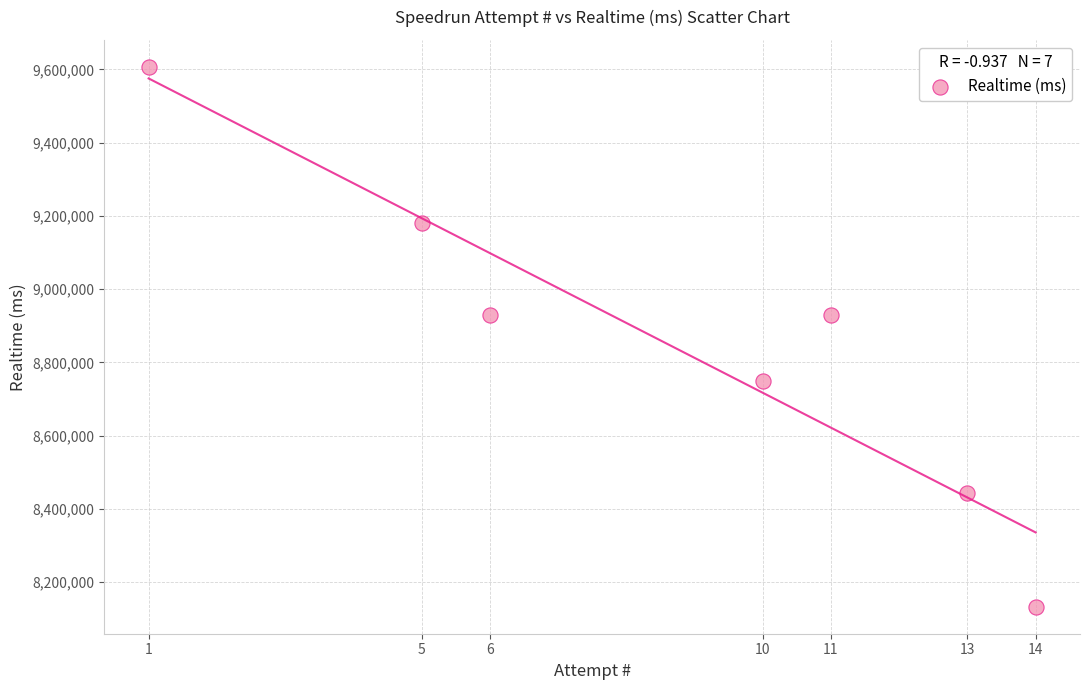

What is the range of X values (max minus min)?

13